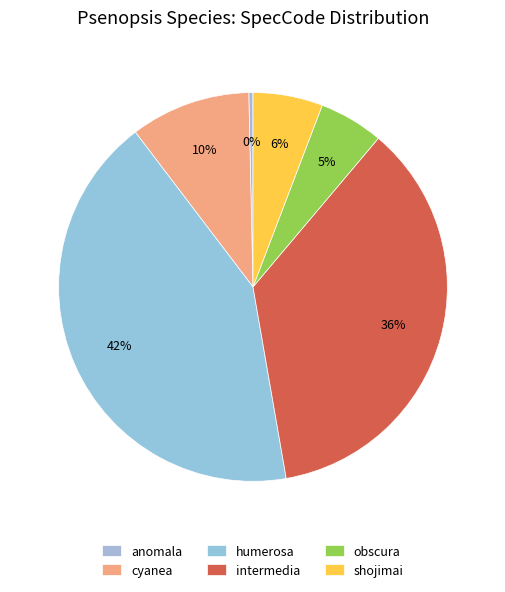

True or false: anomala accounts for 0% of the total.

True